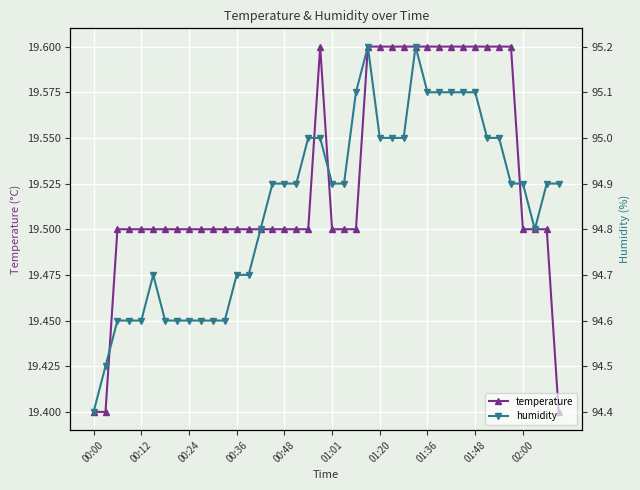

The value of temperature at 31 is 6.0. True or false?

False